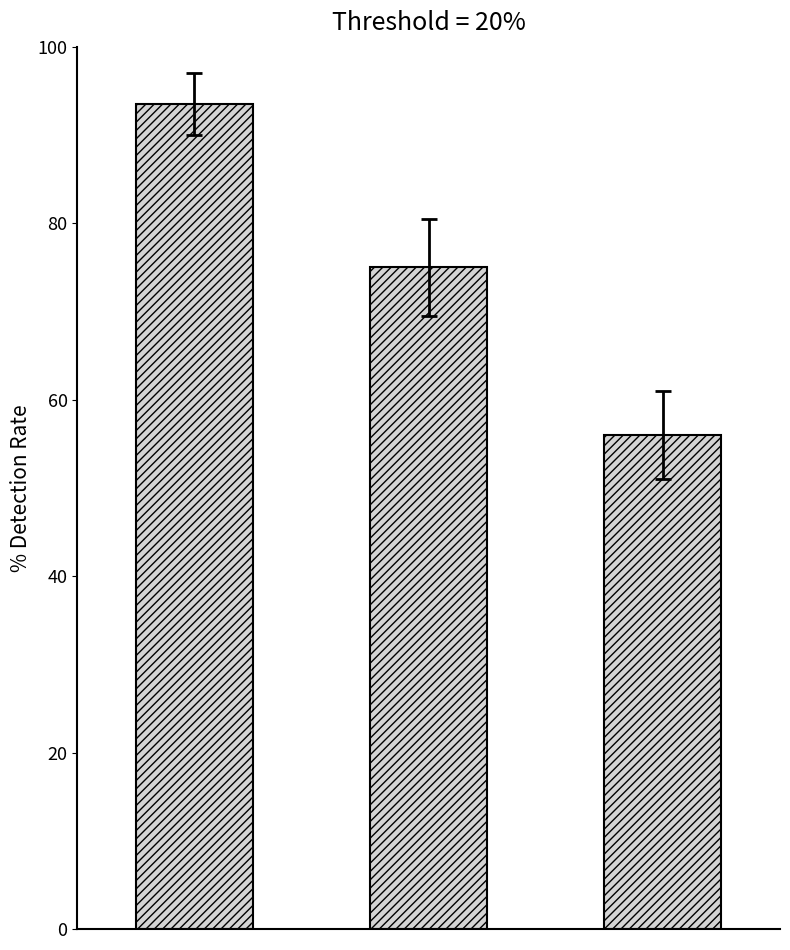

What is the value of the 3rd bar from the left?

56.0